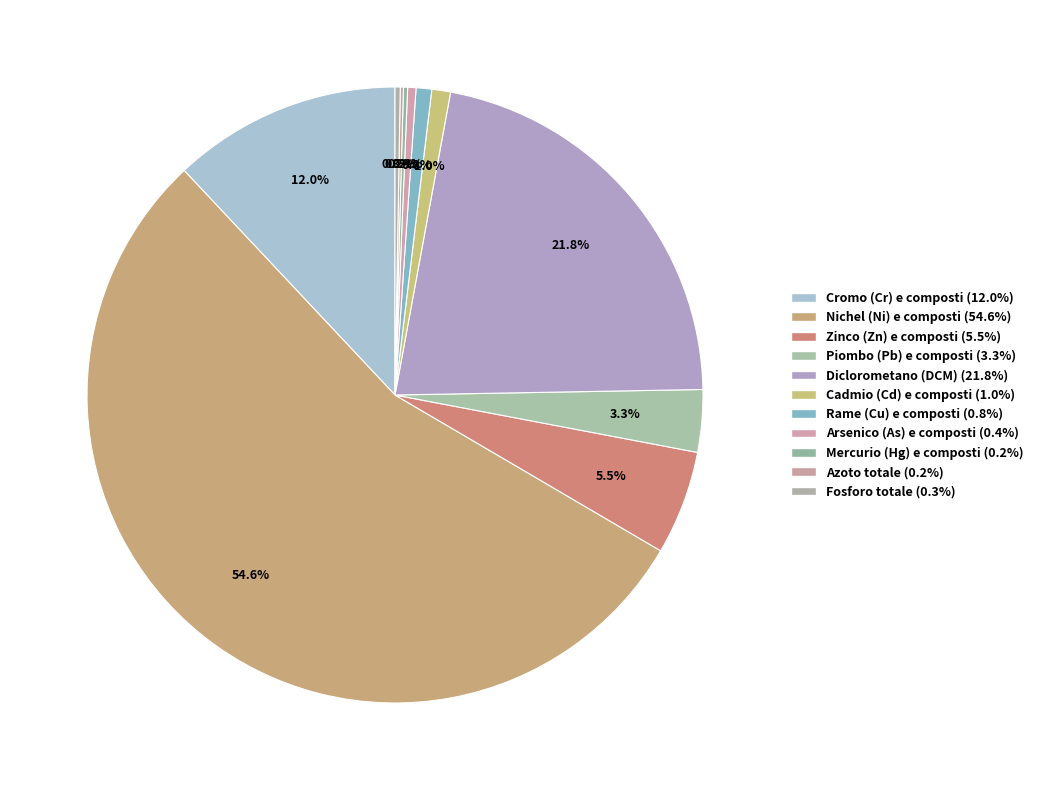

To the nearest percent, what is the difference between the largest and smallest slice percentages?

54%